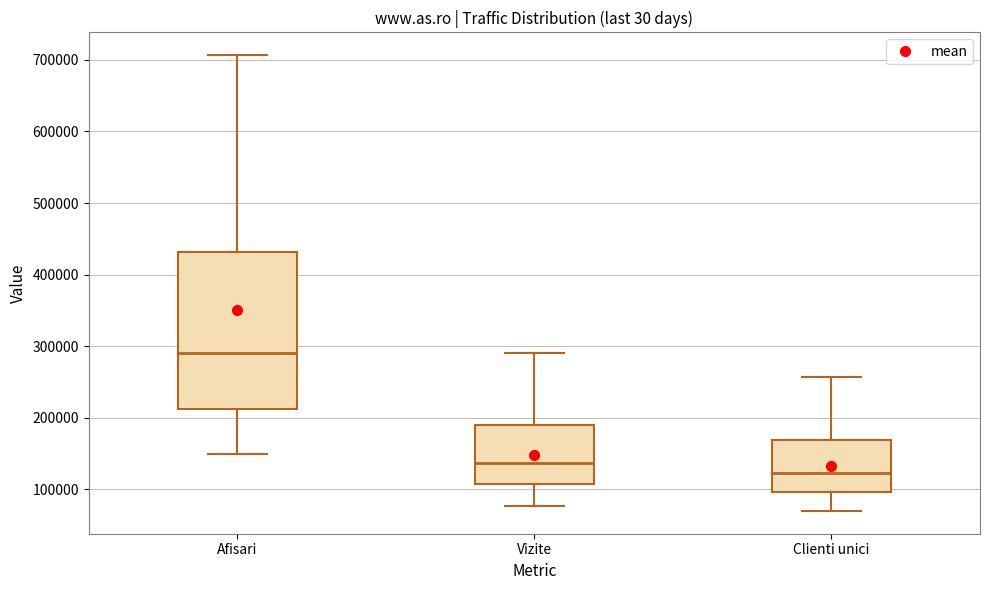

Reading left to right, transcribe this box plot: for each box, give where its median line is, the range the box spans, and where its two whiskers end, as read against the y-axis. The values are not printed on the chart, so give them approximately, as read against the axis.

Afisari: median 290000, box 210000 to 430000, whiskers 150000 to 710000
Vizite: median 140000, box 110000 to 190000, whiskers 80000 to 290000
Clienti unici: median 120000, box 100000 to 170000, whiskers 70000 to 260000